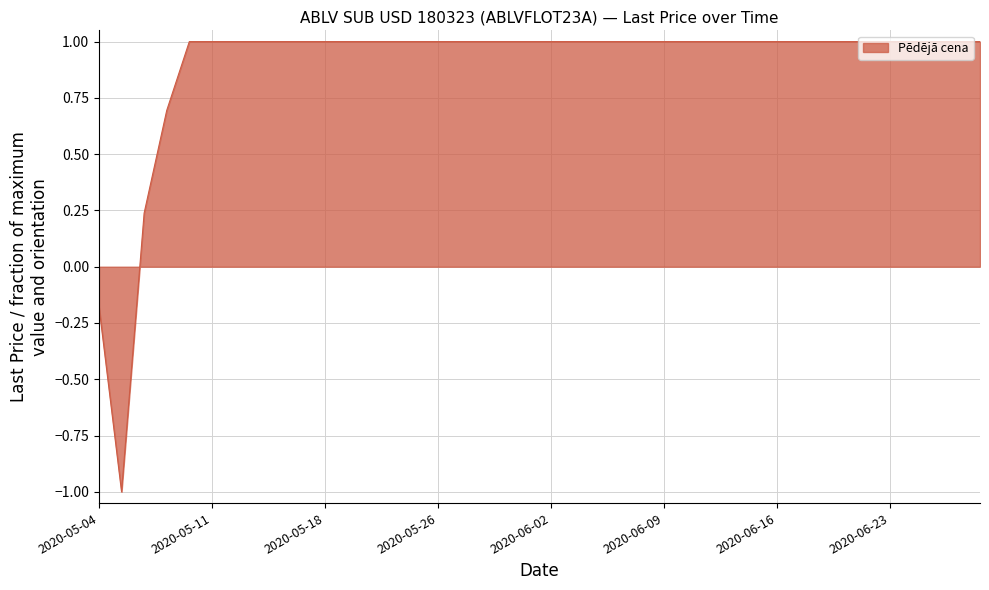

What is the greatest value displayed?

1.0